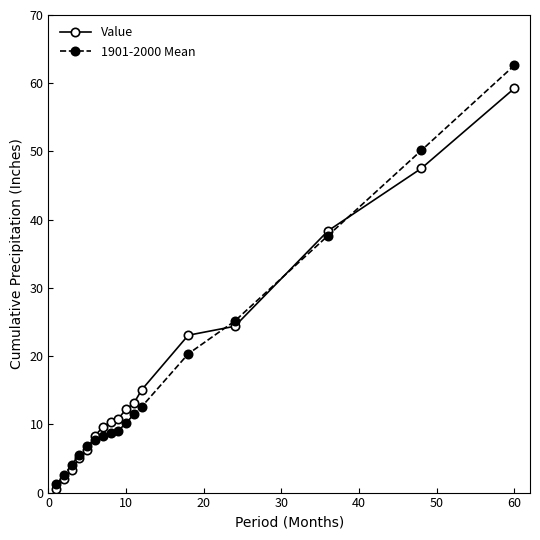

How many categories are shown in the chart?

17